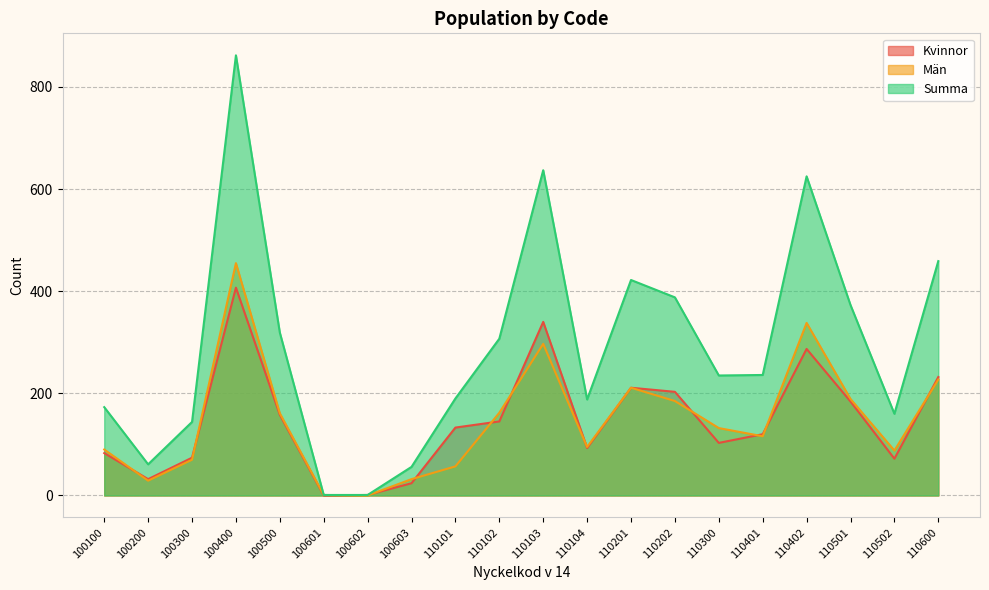

Does the chart have visible grid lines?

Yes